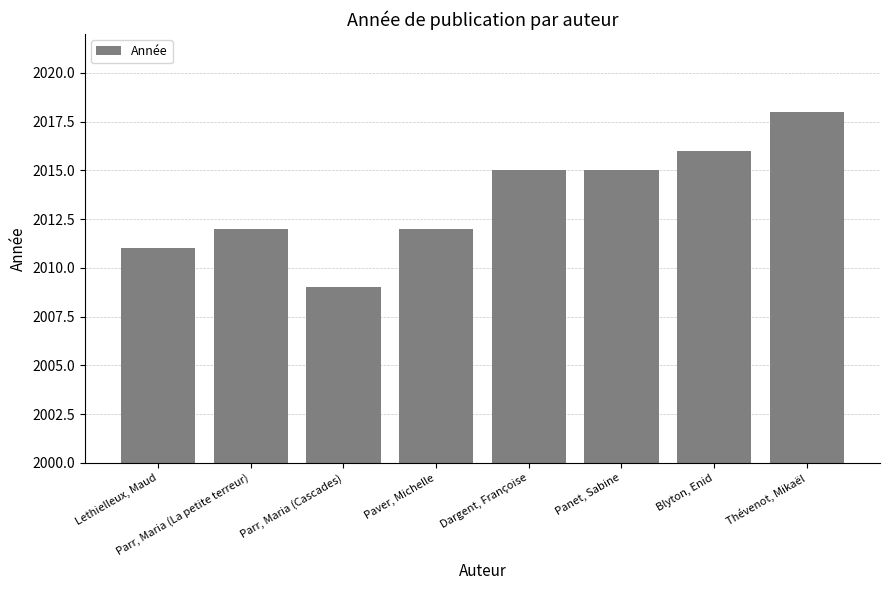

How many series are shown in this chart?

1